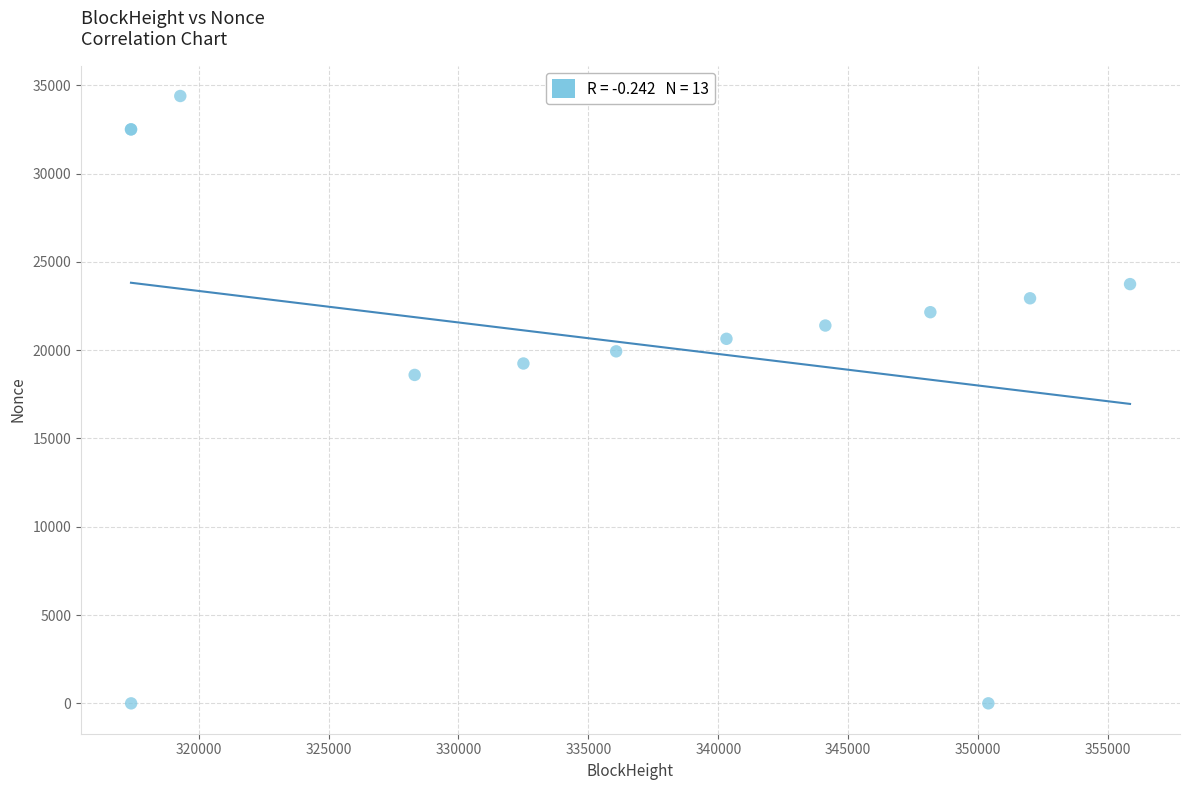

What Y value in the scatter plot is closest to 17197?

18599